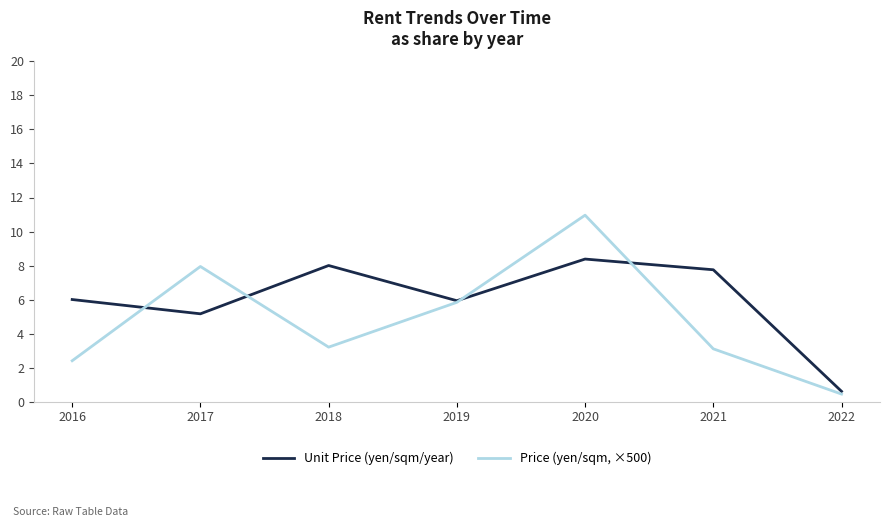

List the series in order of their peak value, lowest first.

Unit Price (yen/sqm/year), Price (yen/sqm, ×500)